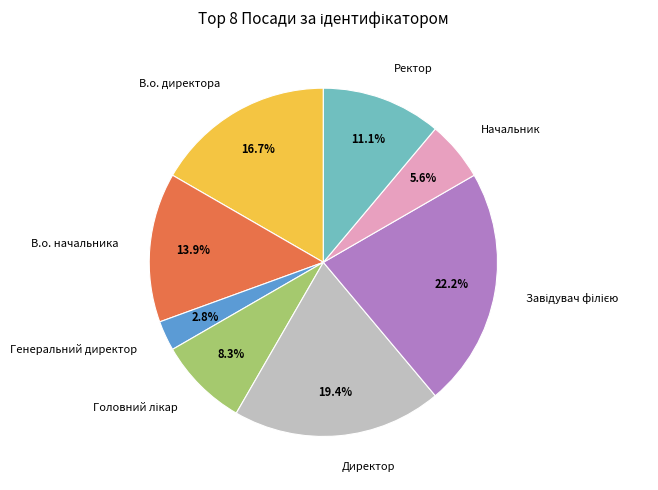

Do Начальник and В.о. директора together represent more than half of the pie?

No